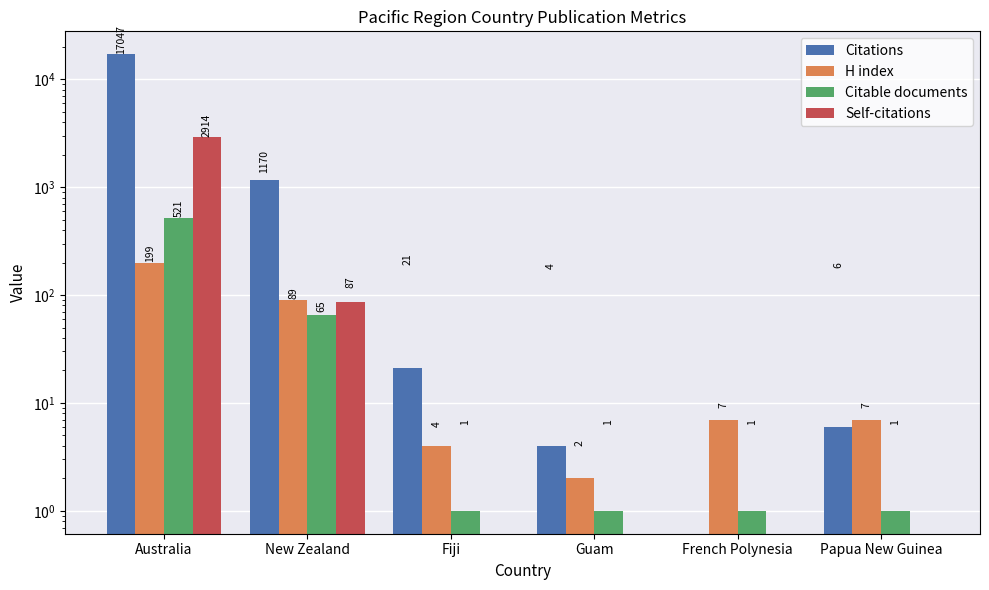

Reading left to right, extract all data points from this chart.

Citations: Australia=17047	New Zealand=1170	Fiji=21	Guam=4	French Polynesia=0	Papua New Guinea=6
H index: Australia=199	New Zealand=89	Fiji=4	Guam=2	French Polynesia=7	Papua New Guinea=7
Citable documents: Australia=521	New Zealand=65	Fiji=1	Guam=1	French Polynesia=1	Papua New Guinea=1
Self-citations: Australia=2914	New Zealand=87	Fiji=0	Guam=0	French Polynesia=0	Papua New Guinea=0